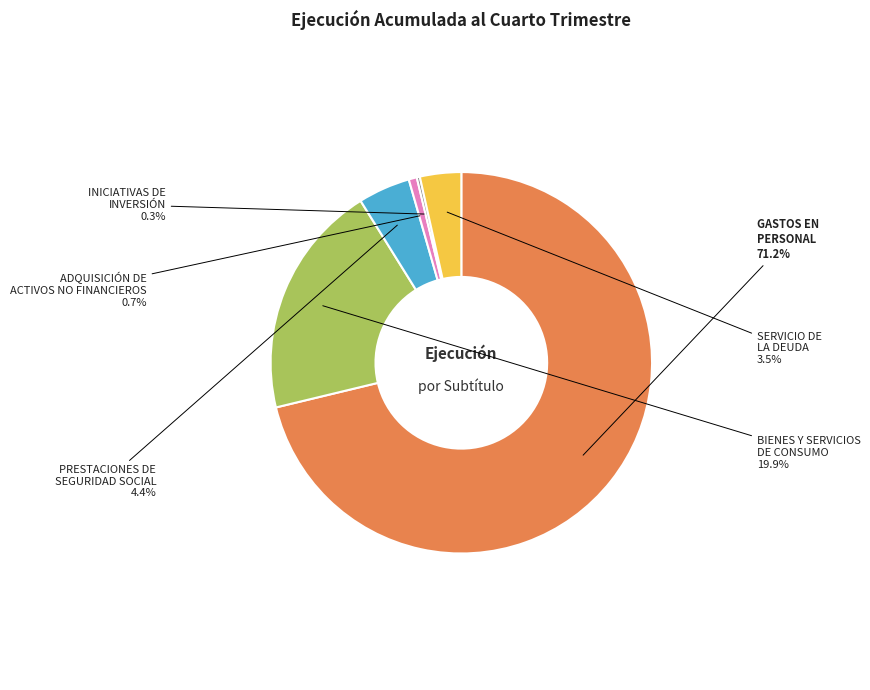

Which has a higher value, ADQUISICIÓN DE ACTIVOS NO FINANCIEROS or SERVICIO DE LA DEUDA?

SERVICIO DE LA DEUDA